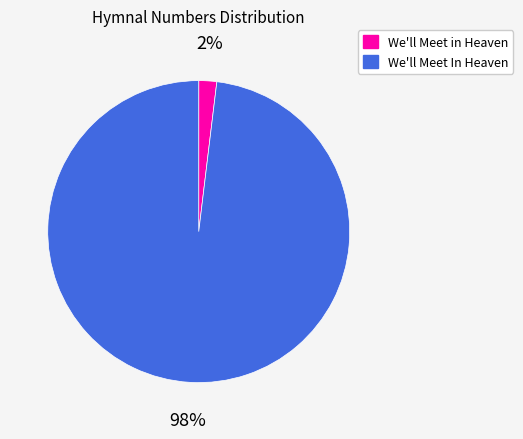

The We'll Meet in Heaven slice represents 2% of the pie. True or false?

True